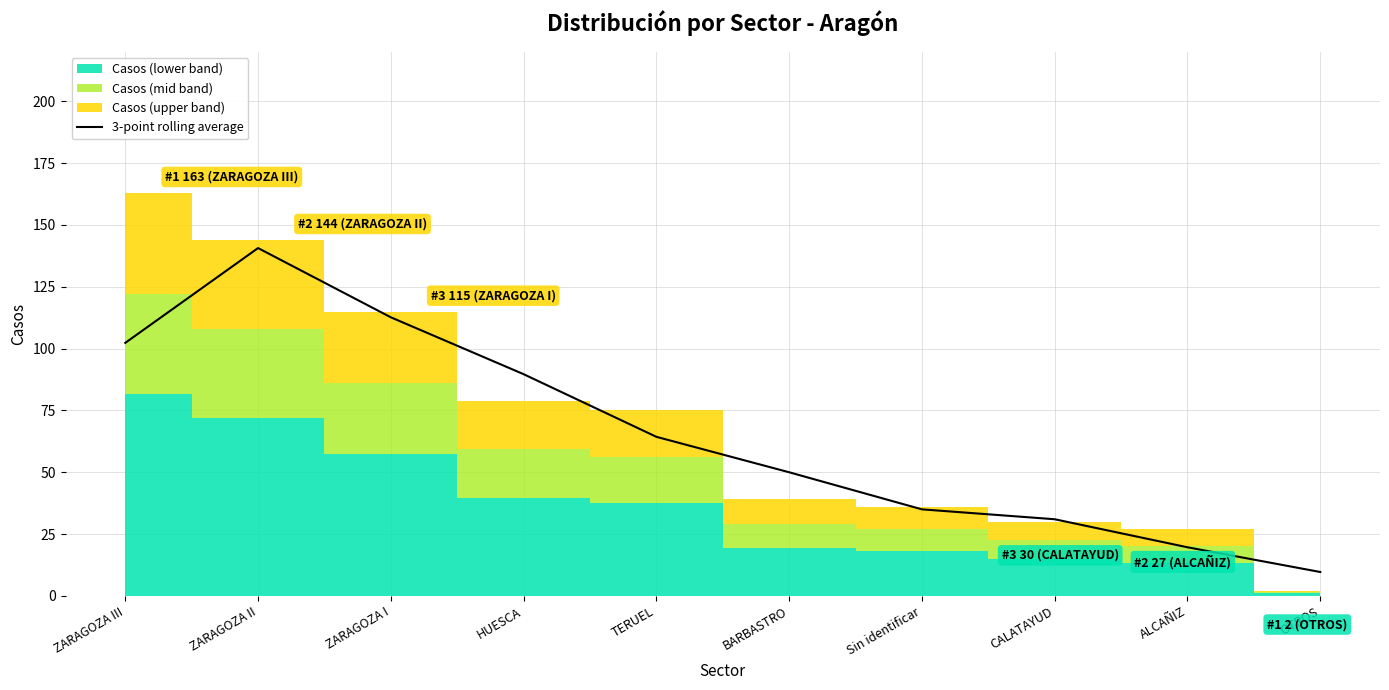

What is the change in value from HUESCA to CALATAYUD?

-58.7